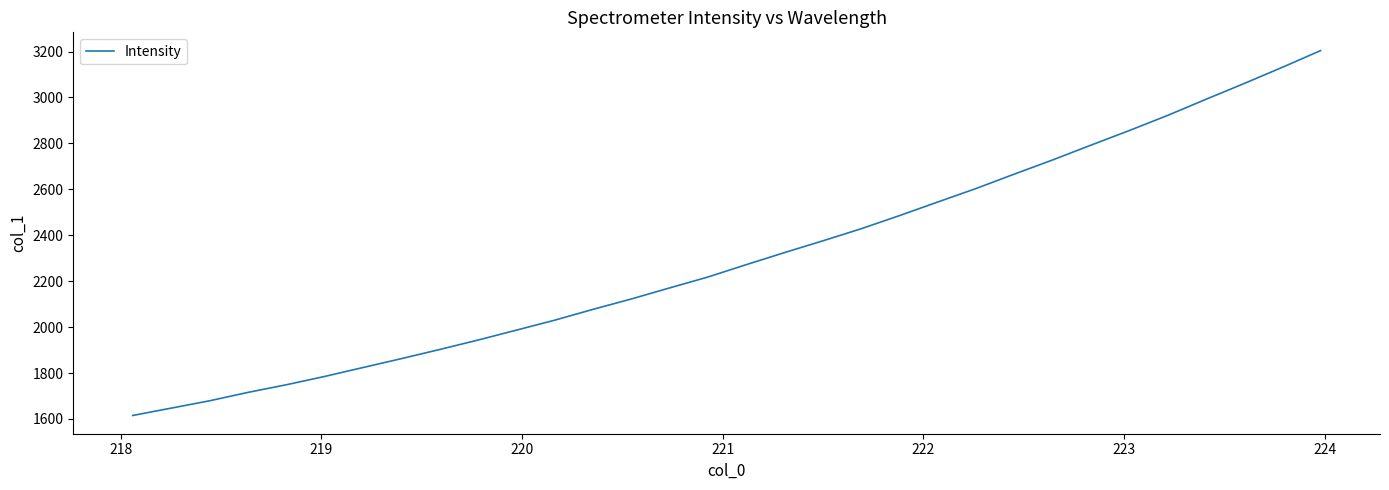

What is the minimum value shown in the chart?

1615.2